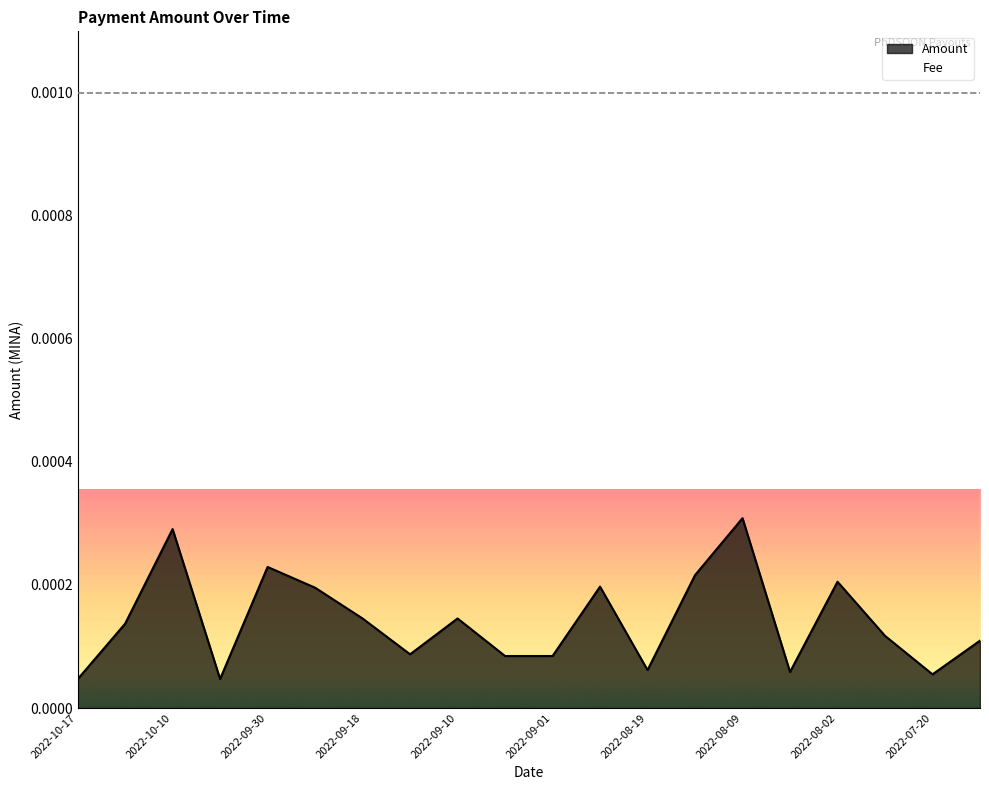

List the labels in order of value, largest first.

2022-08-09, 2022-10-10, 2022-09-30, 2022-08-16, 2022-08-02, 2022-08-30, 2022-09-23, 2022-09-10, 2022-09-18, 2022-10-16, 2022-07-27, 2022-07-19, 2022-09-15, 2022-09-03, 2022-09-01, 2022-08-19, 2022-08-04, 2022-07-20, 2022-10-02, 2022-10-17